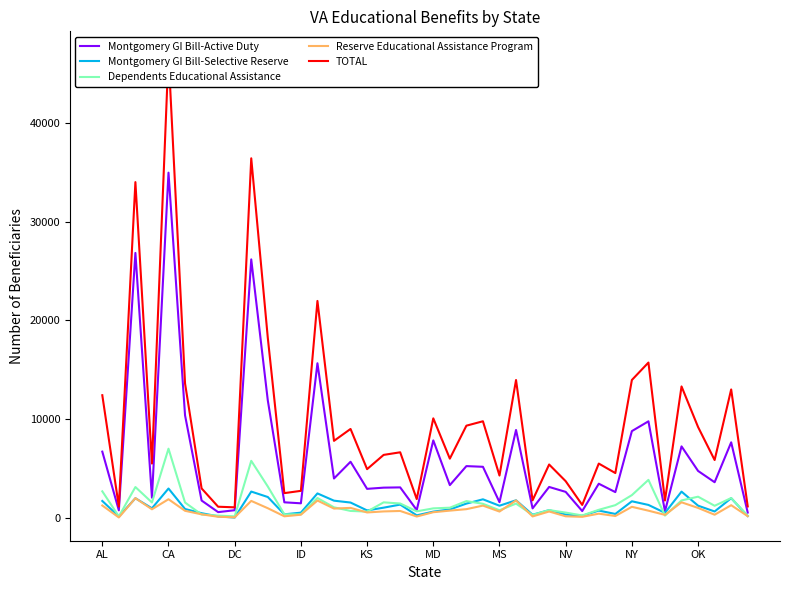

At which label does Dependents Educational Assistance reach its peak?

CA